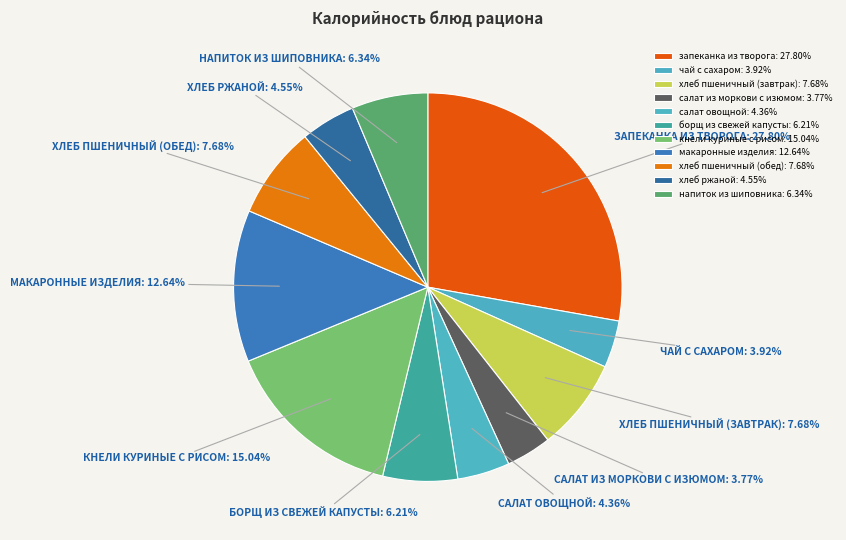

What is the smallest slice in the pie chart?

салат из моркови с изюмом